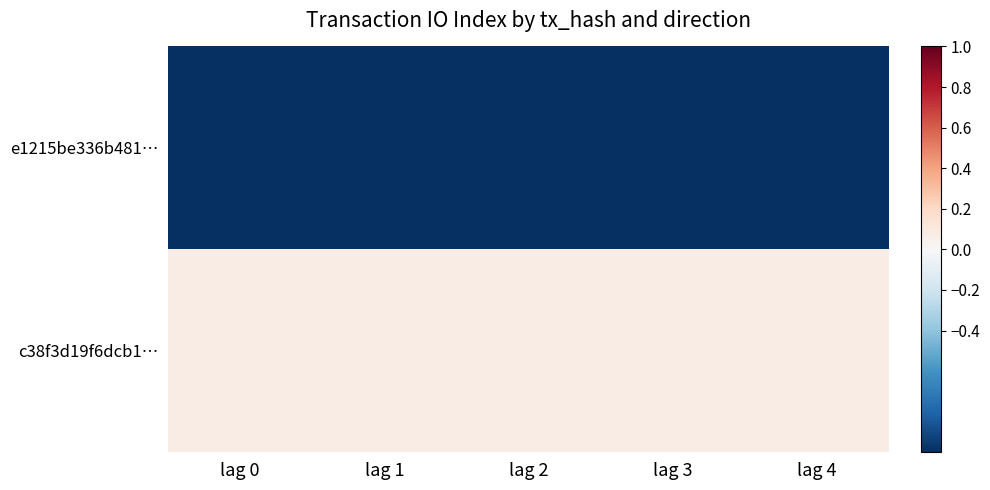

List the series in order of their peak value, lowest first.

e1215be336b481…, c38f3d19f6dcb1…